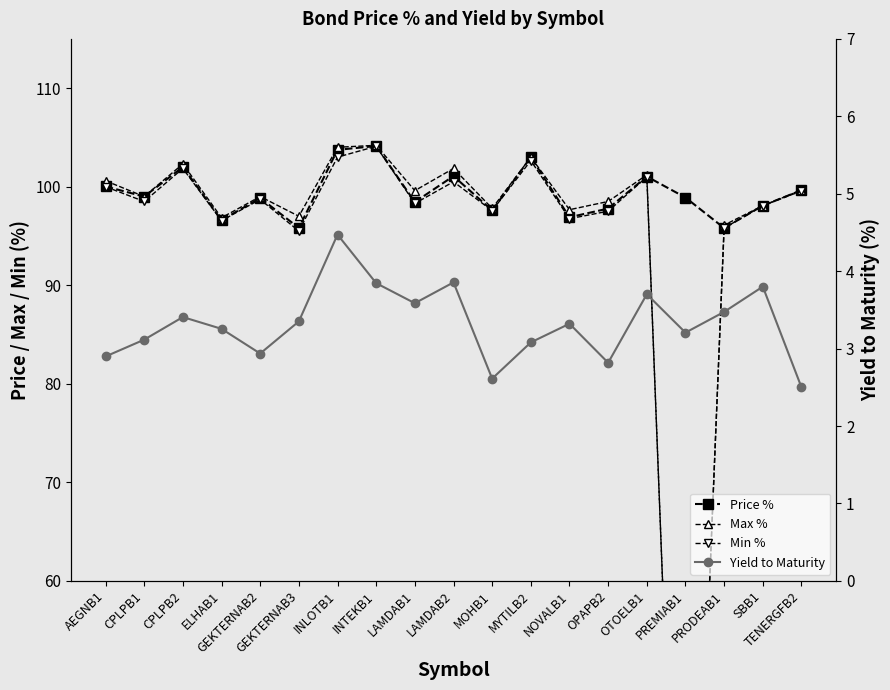

At which category is the sum across all series the highest?

INTEKB1